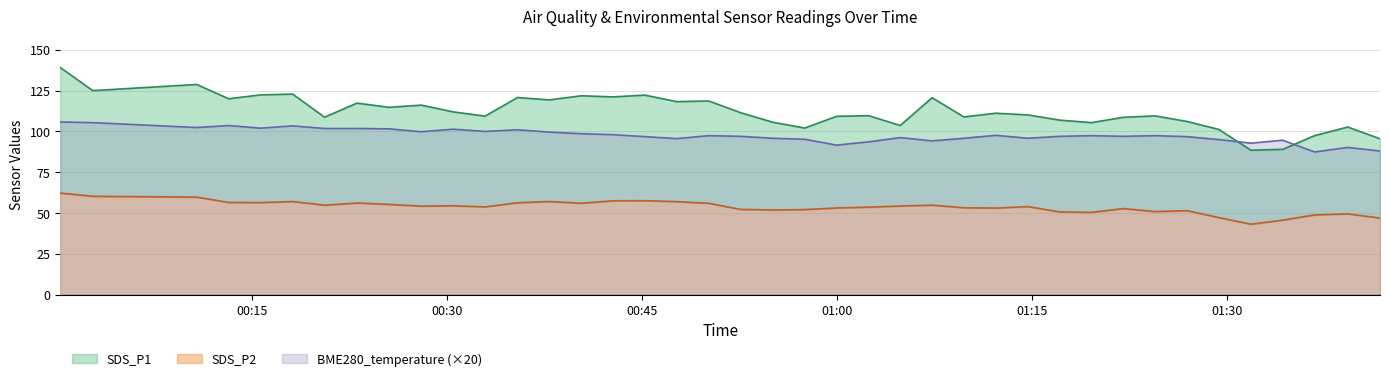

What is the highest value of the BME280_temperature (×20) series?

105.8